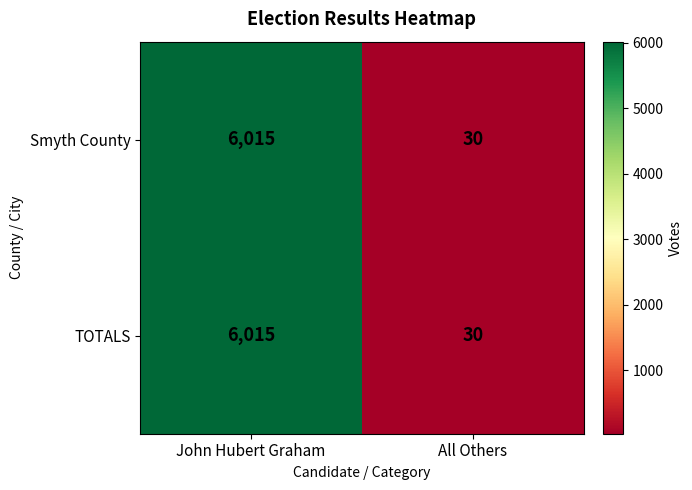

Reading right to left, what are all the values shown in this chart?

Smyth County: All Others=30	John Hubert Graham=6015
TOTALS: All Others=30	John Hubert Graham=6015